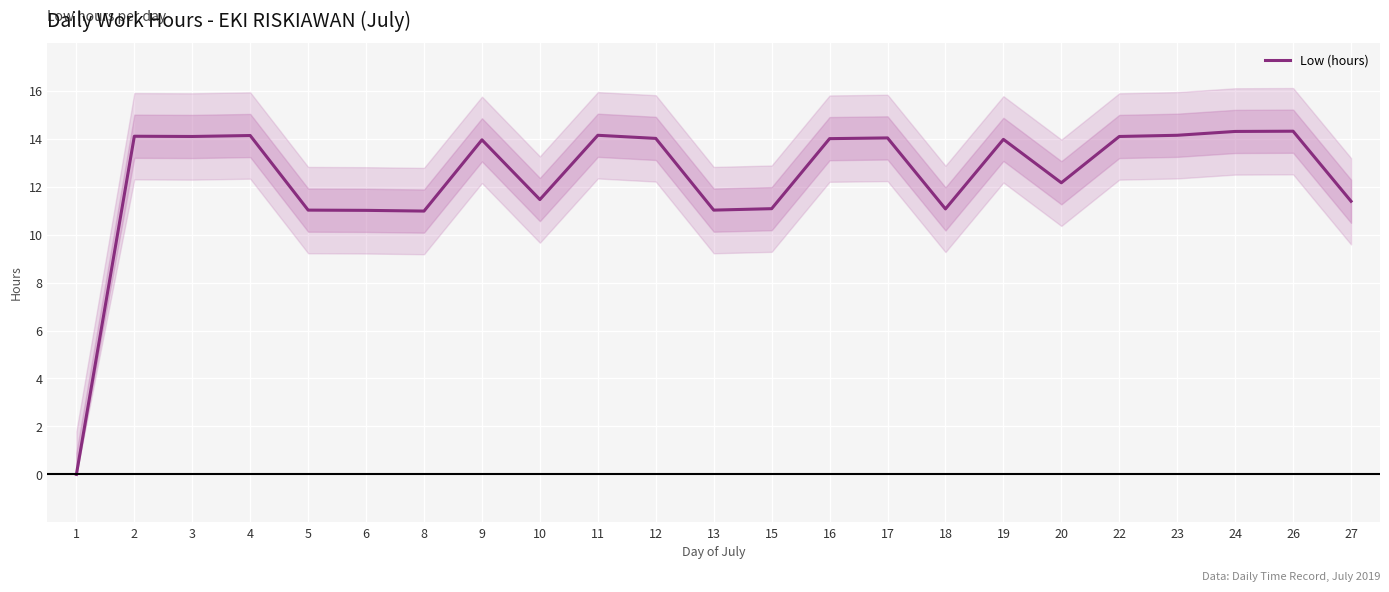

How many points are higher than both their immediate neighbors (excluding endpoints)?

7